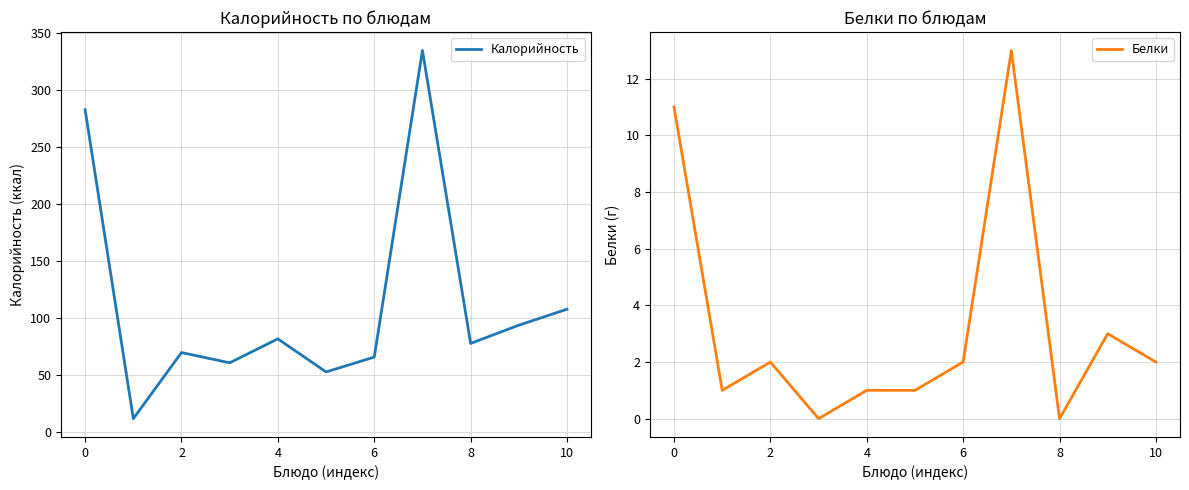

True or false: Белки and Калорийность intersect in this chart.

False